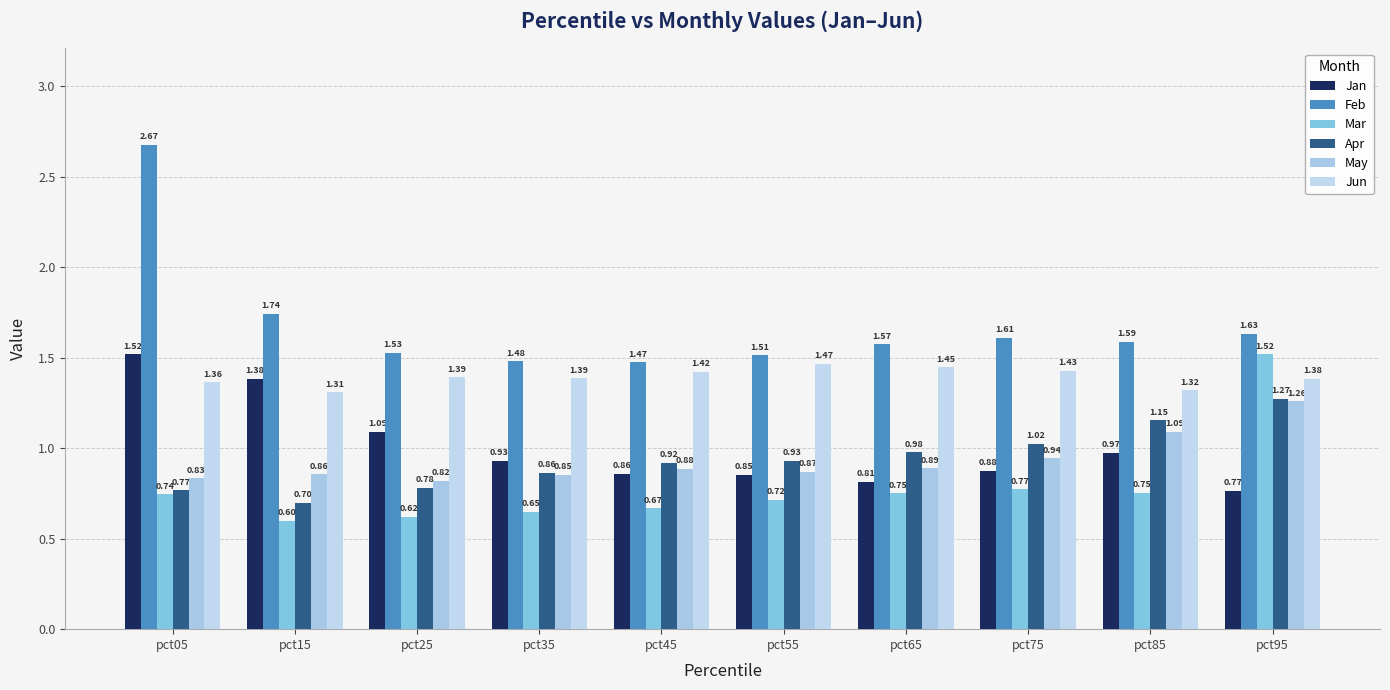

What are all the series names shown in the legend?

Jan, Feb, Mar, Apr, May, Jun